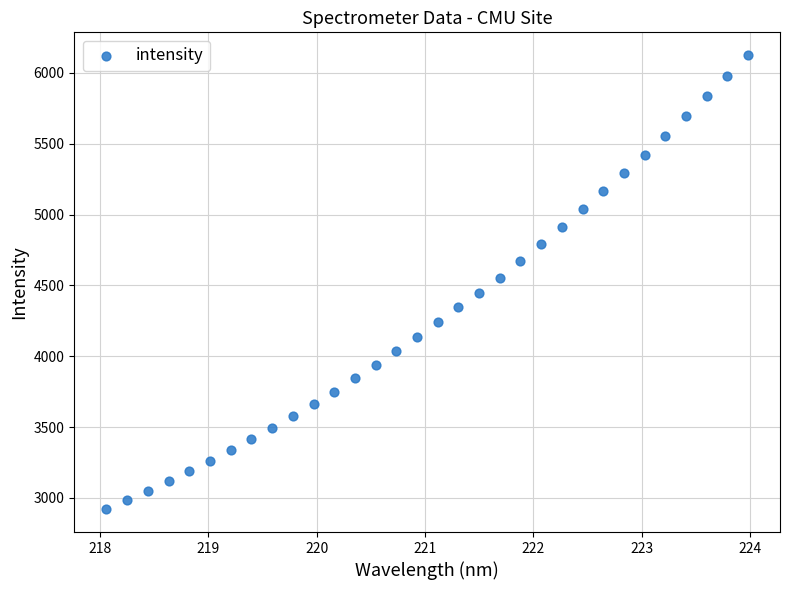

What is the range of X values (max minus min)?

5.9